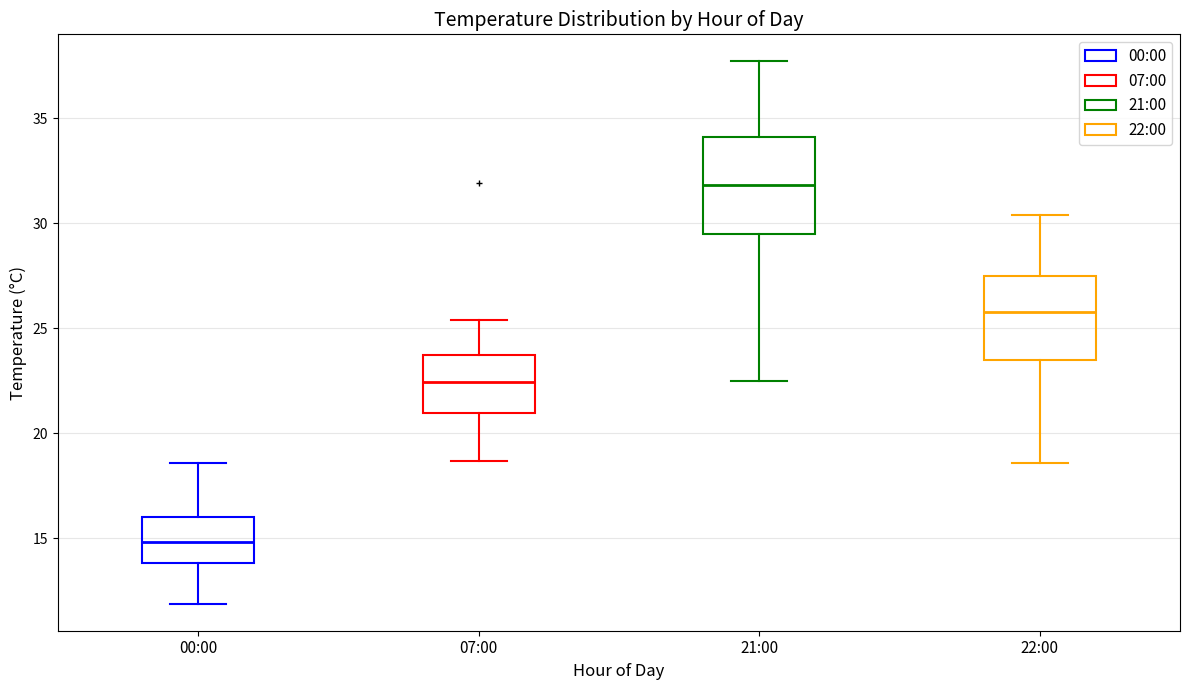

Reading left to right, read every box against the y-axis: the position of its median line, the range the box covers, and the ends of its whiskers. The values are not printed on the chart, so give them approximately, as read against the axis.

00:00: median 15.0, box 14.0 to 16.0, whiskers 12.0 to 18.5
07:00: median 22.5, box 21.0 to 24.0, whiskers 18.5 to 25.5
21:00: median 32.0, box 29.5 to 34.0, whiskers 22.5 to 37.5
22:00: median 26.0, box 23.5 to 27.5, whiskers 18.5 to 30.5